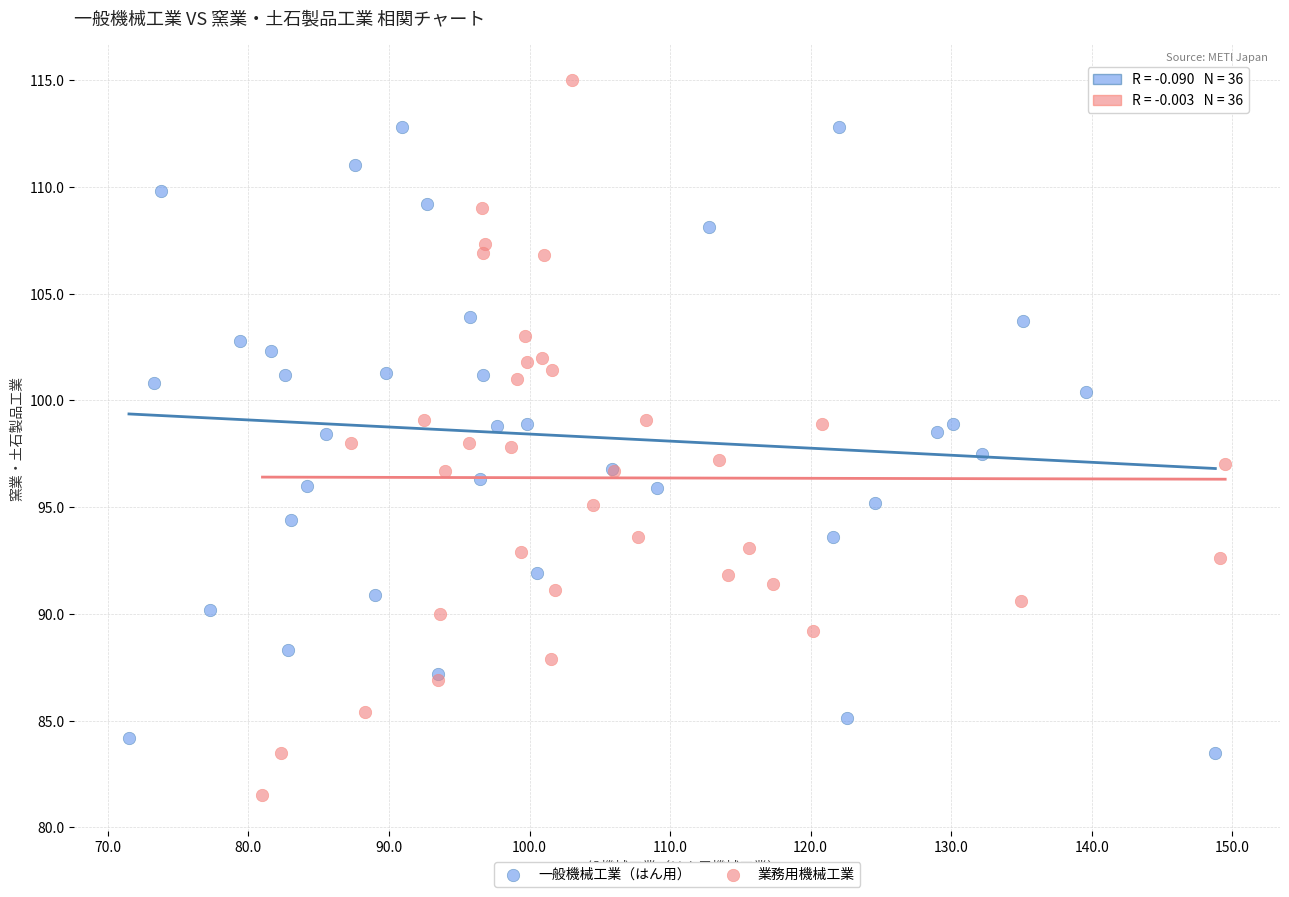

Which series reaches the maximum Y coordinate?

業務用機械工業